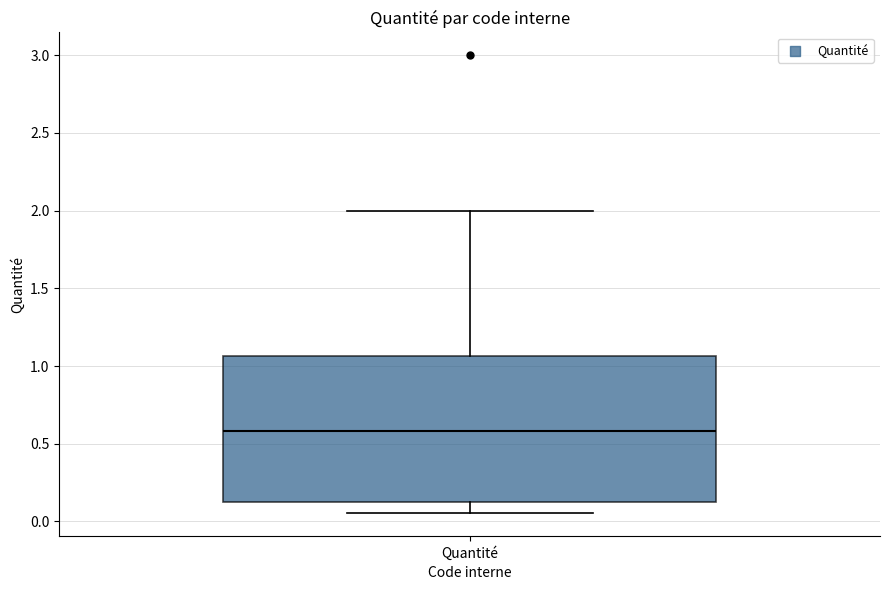

Transcribe this box plot: give where the median line is, the range the box spans, and where the two whiskers end, as read against the y-axis. The values are not printed on the chart, so give them approximately, as read against the axis.

median 0.60, box 0.15 to 1.05, whiskers 0.05 to 2.00